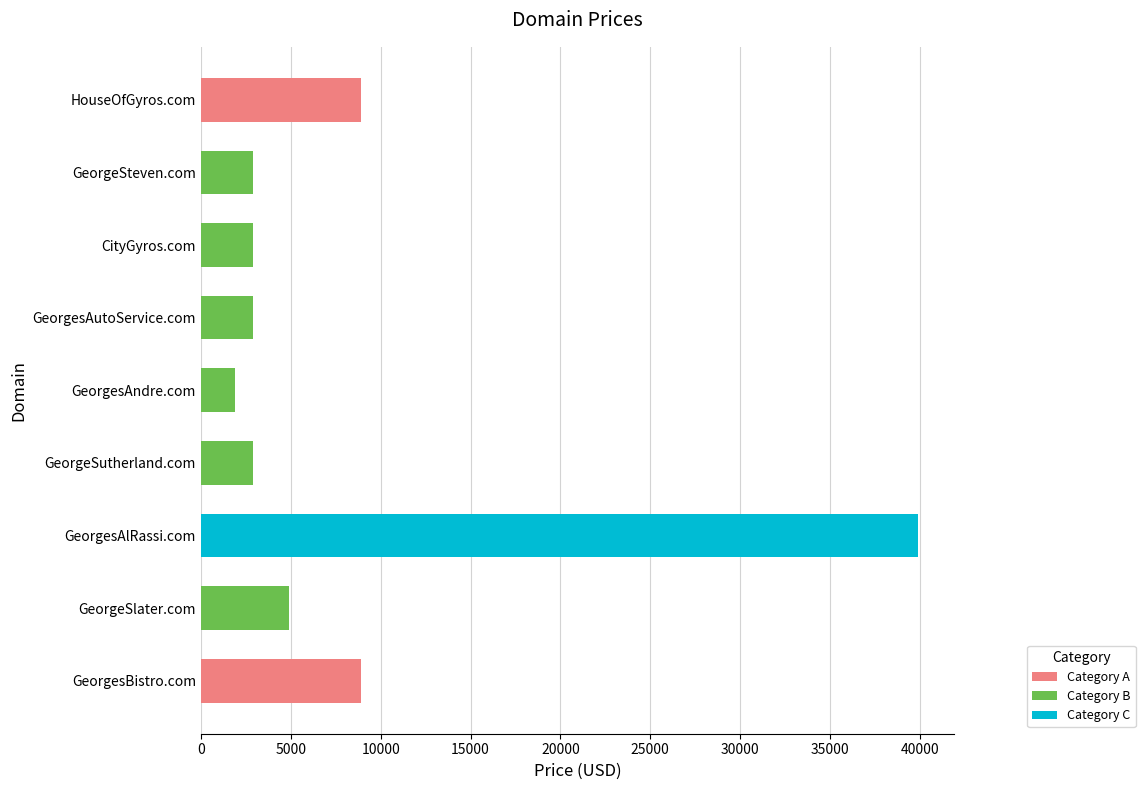

The value at GeorgeSlater.com is 7104. True or false?

False